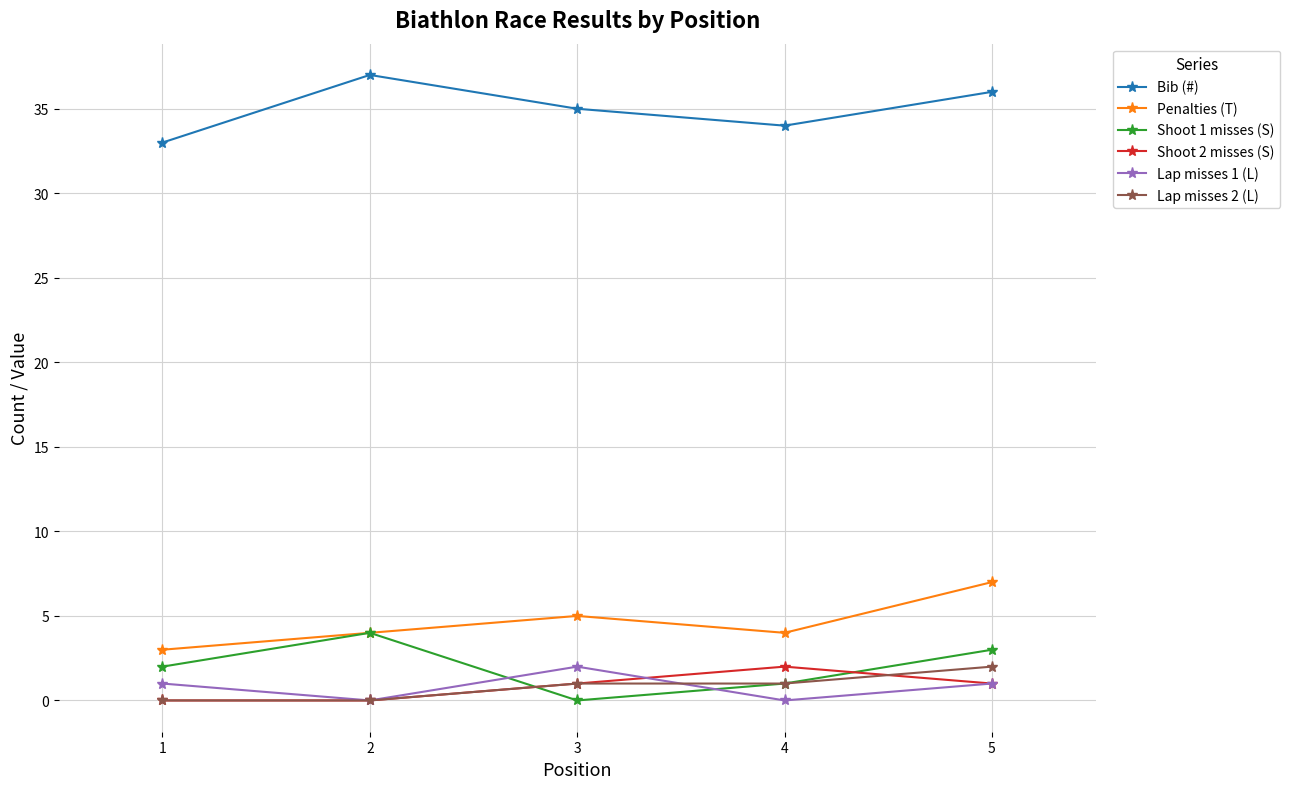

In Bib (#), how many points are lower than both neighbors (excluding endpoints)?

1